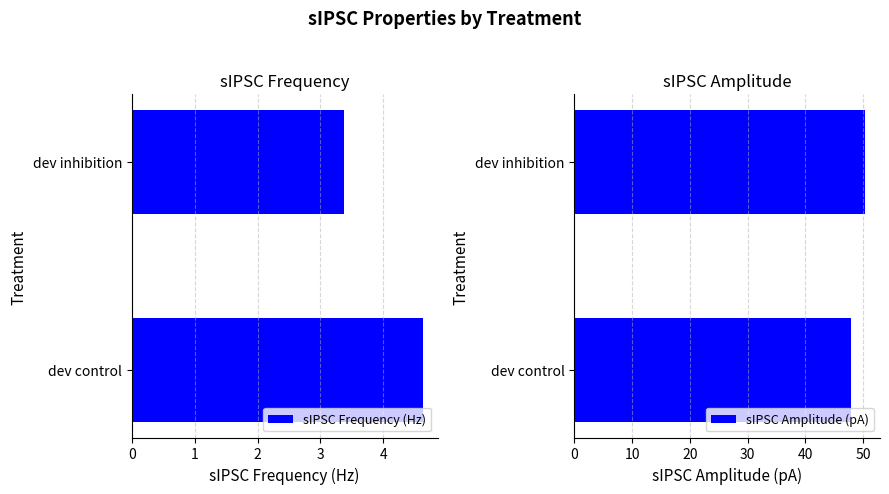

Which series has the largest range (max minus min)?

sIPSC Amplitude (pA)